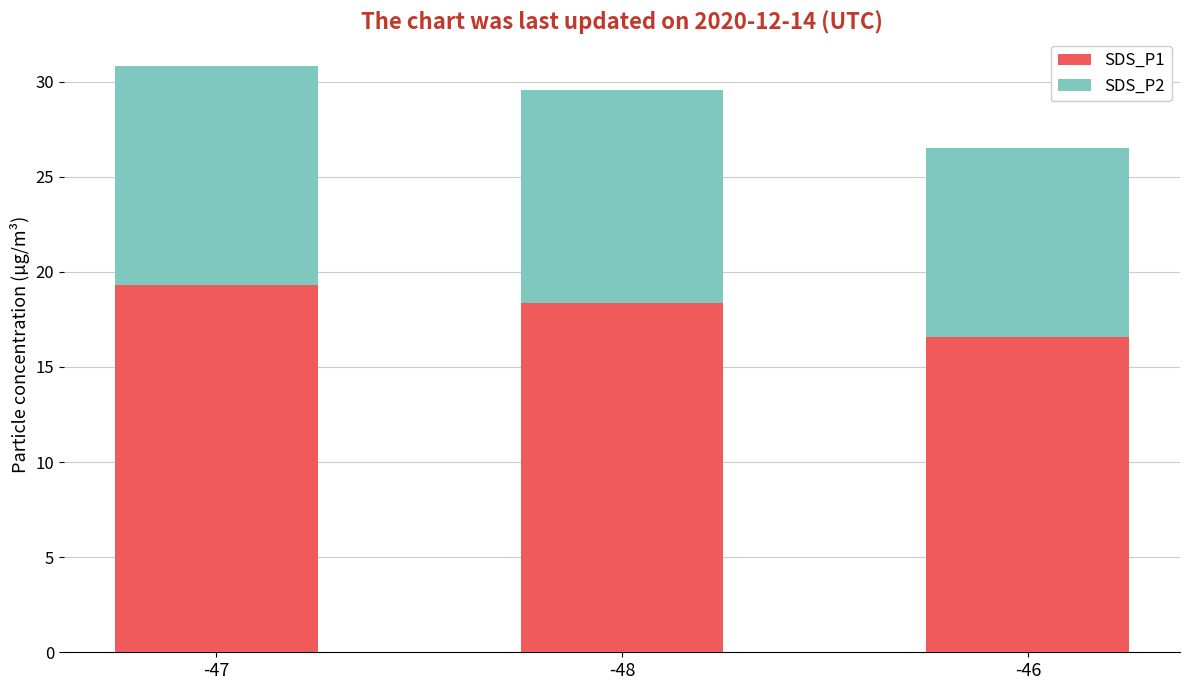

What is the lowest value of the SDS_P1 series?

16.6